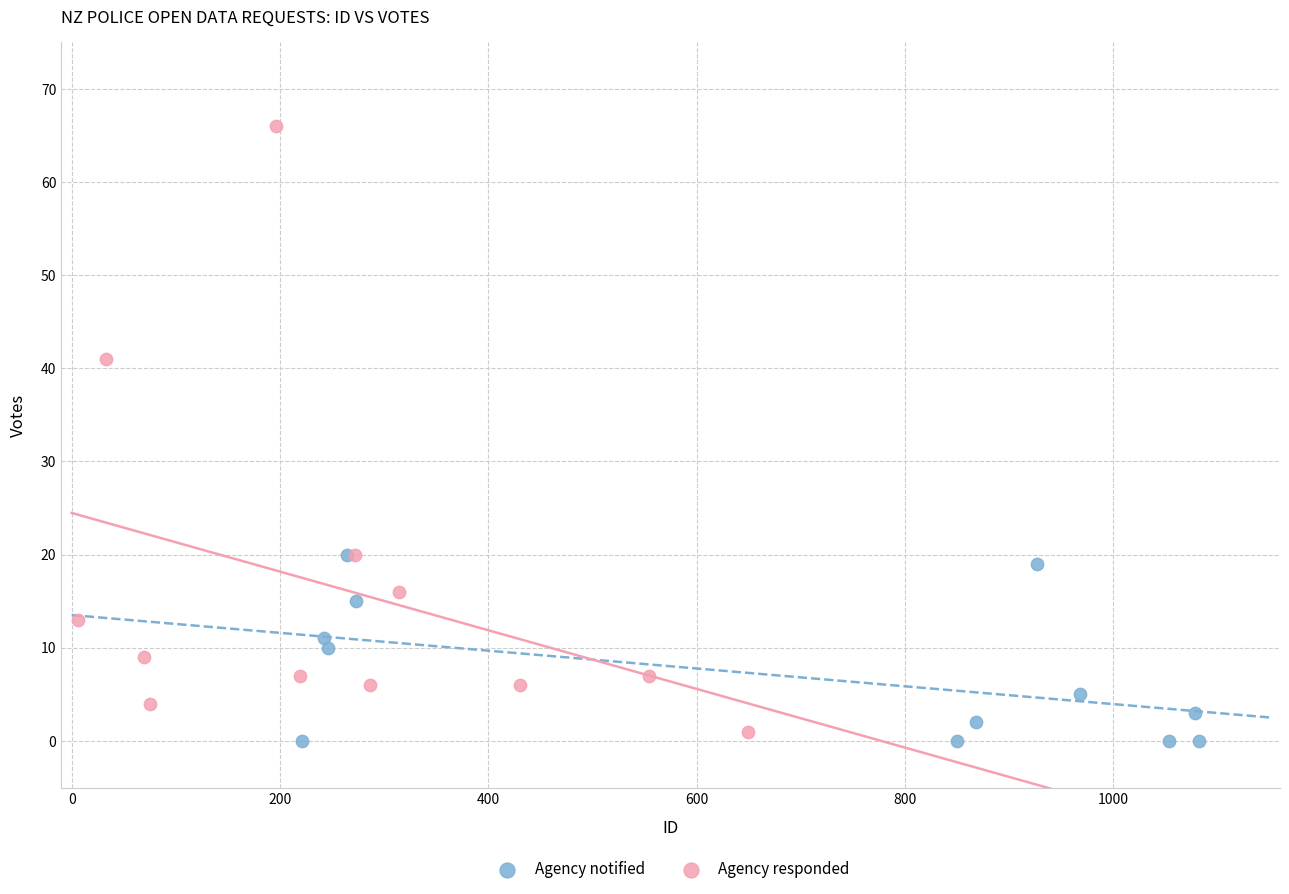

What are all the series names shown in the legend?

Agency notified, Agency responded